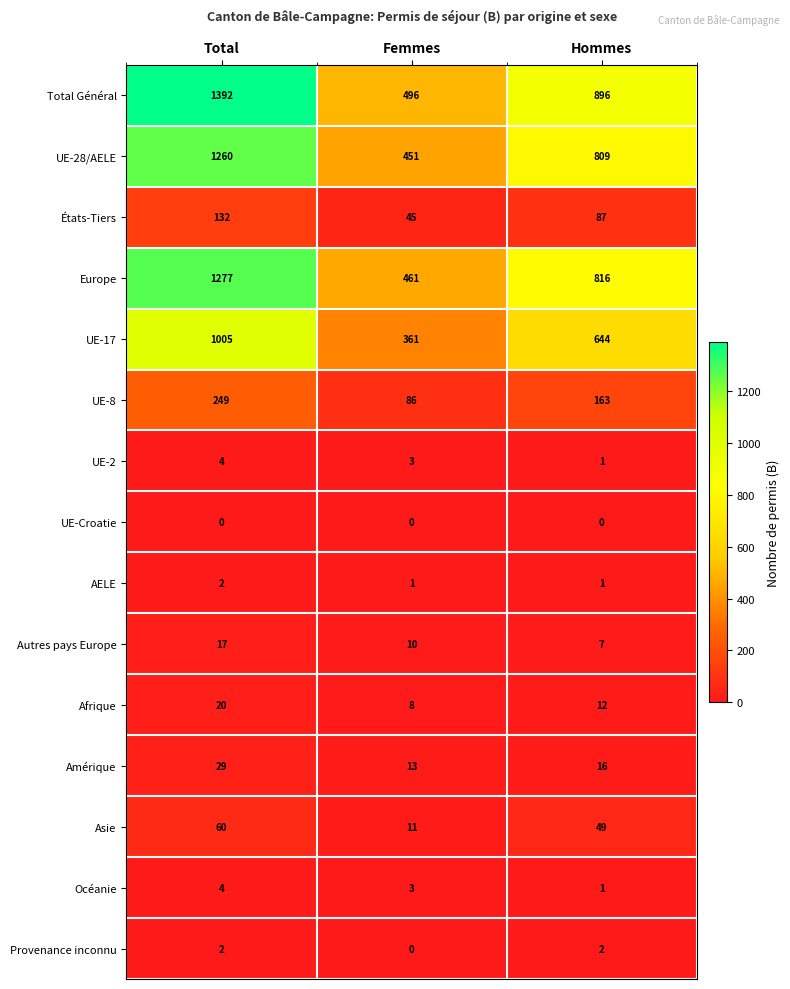

True or false: Amérique has a value of 15 at Total.

False